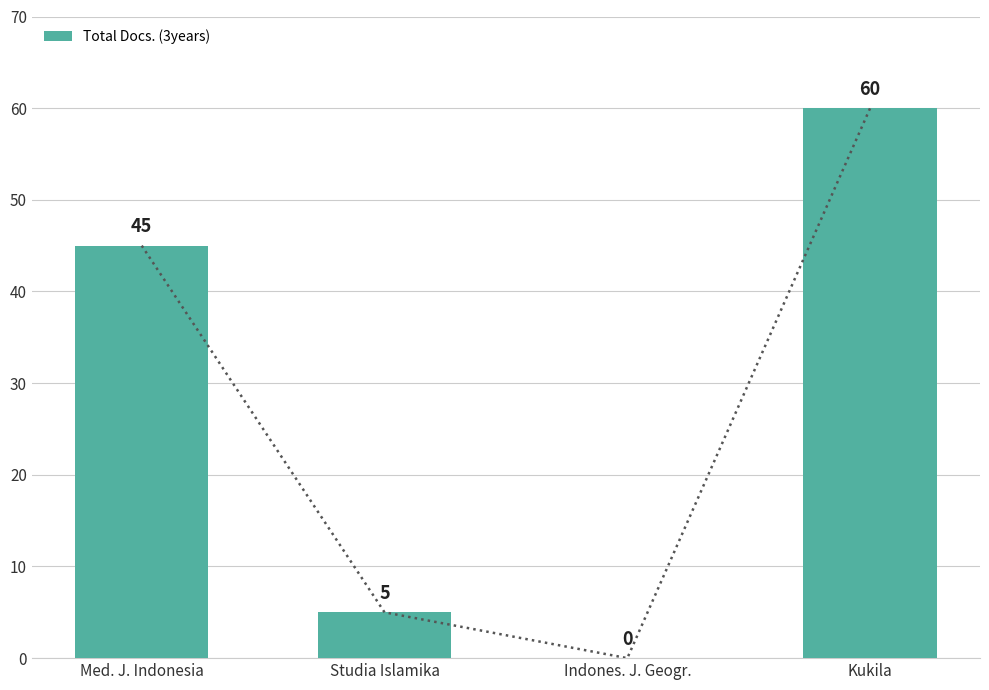

What is the maximum value shown in the chart?

60